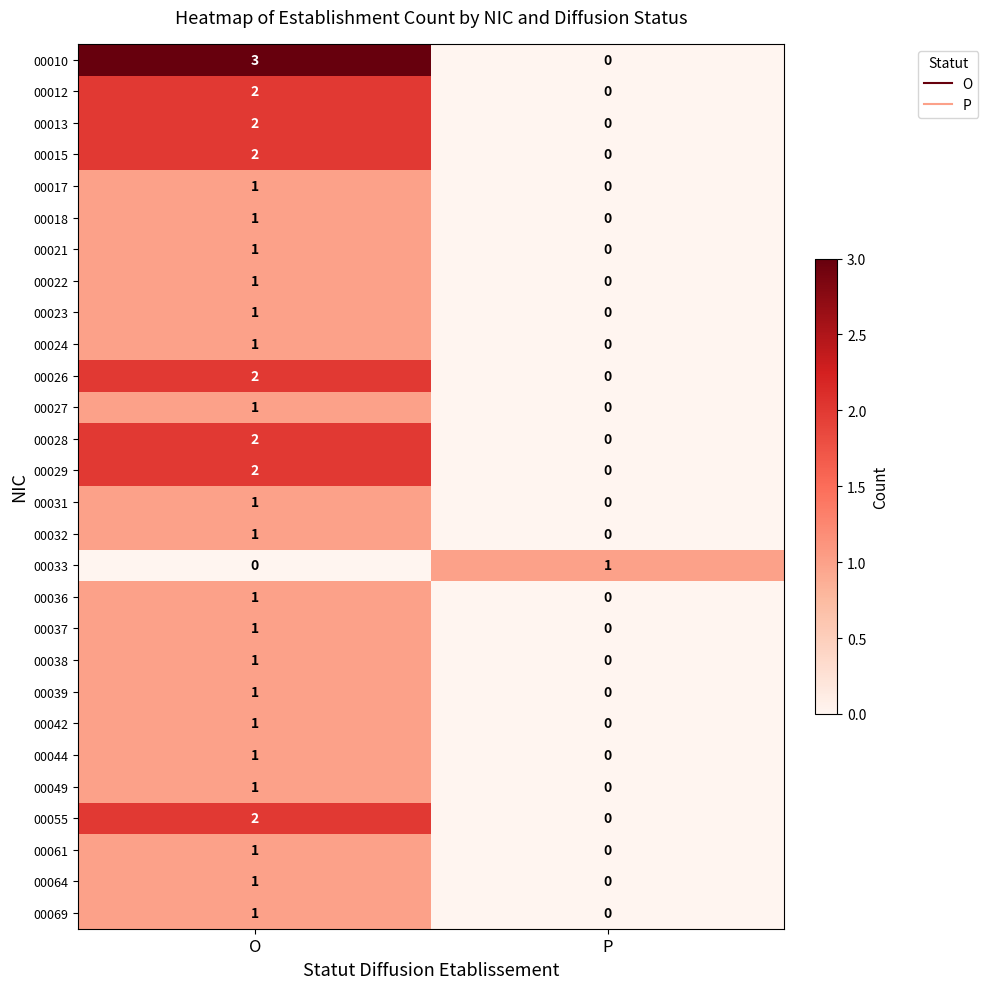

Which series has the largest range (max minus min)?

00010